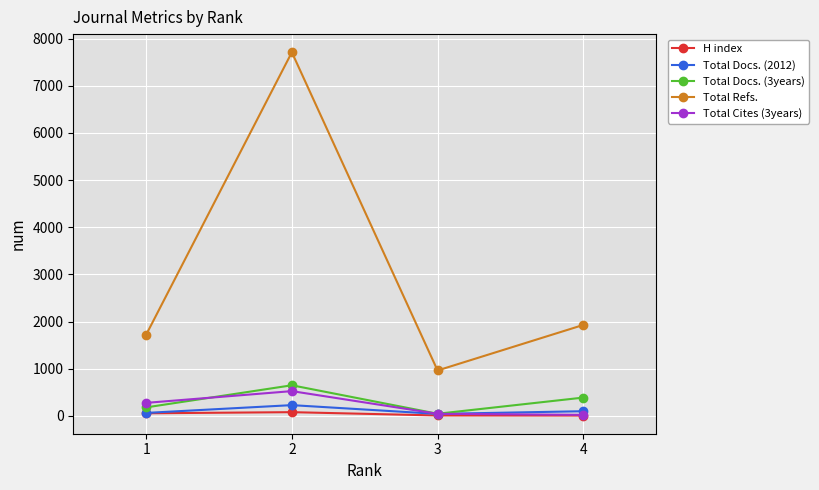

Is it true that Total Refs. equals 3020 at 1?

False